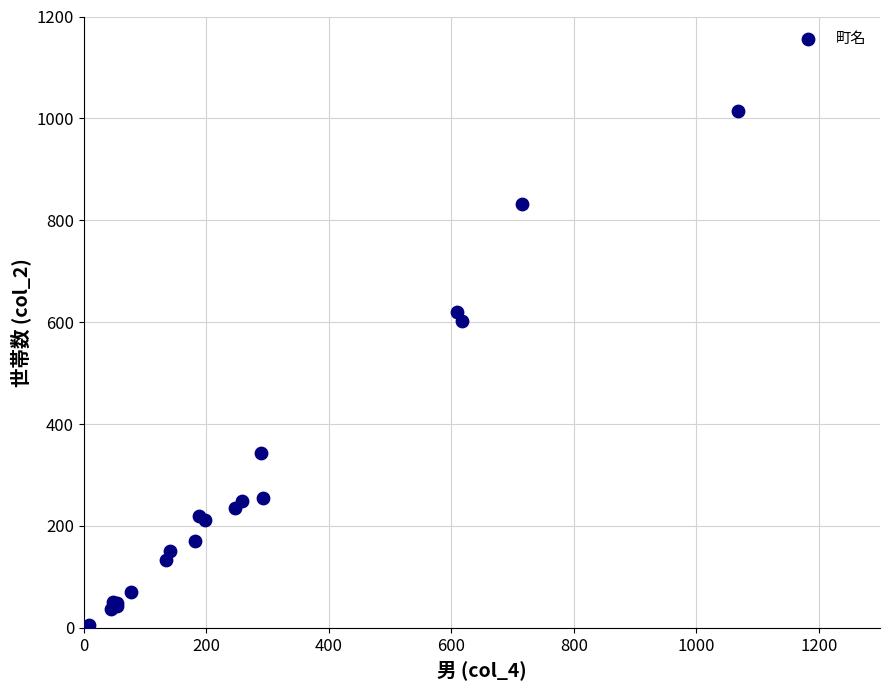

What Y value in the scatter plot is closest to 507?

603